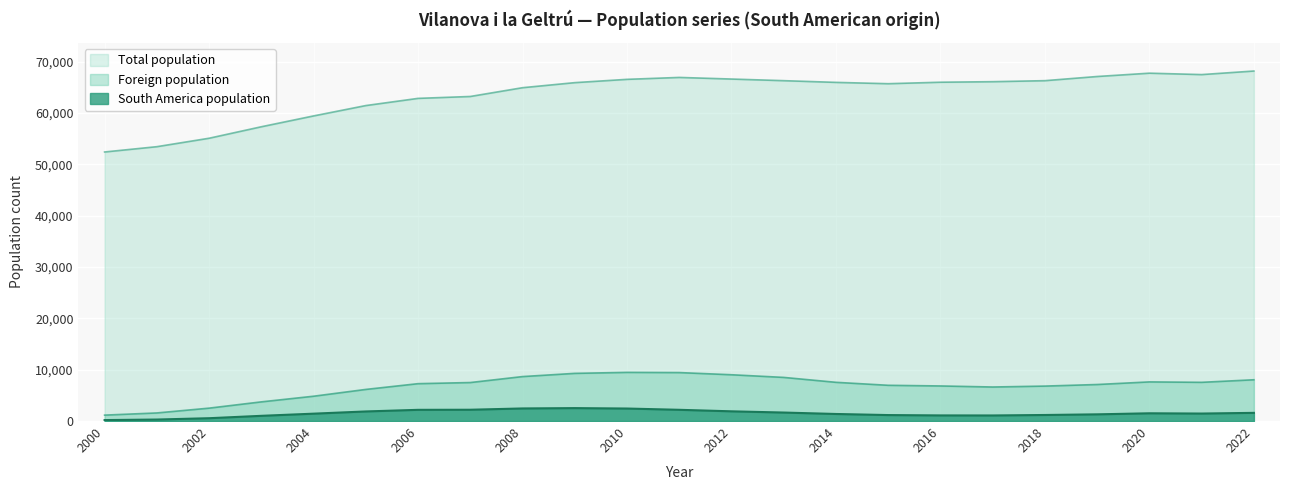

What are all the series names shown in the legend?

Total population, Foreign population, South America population